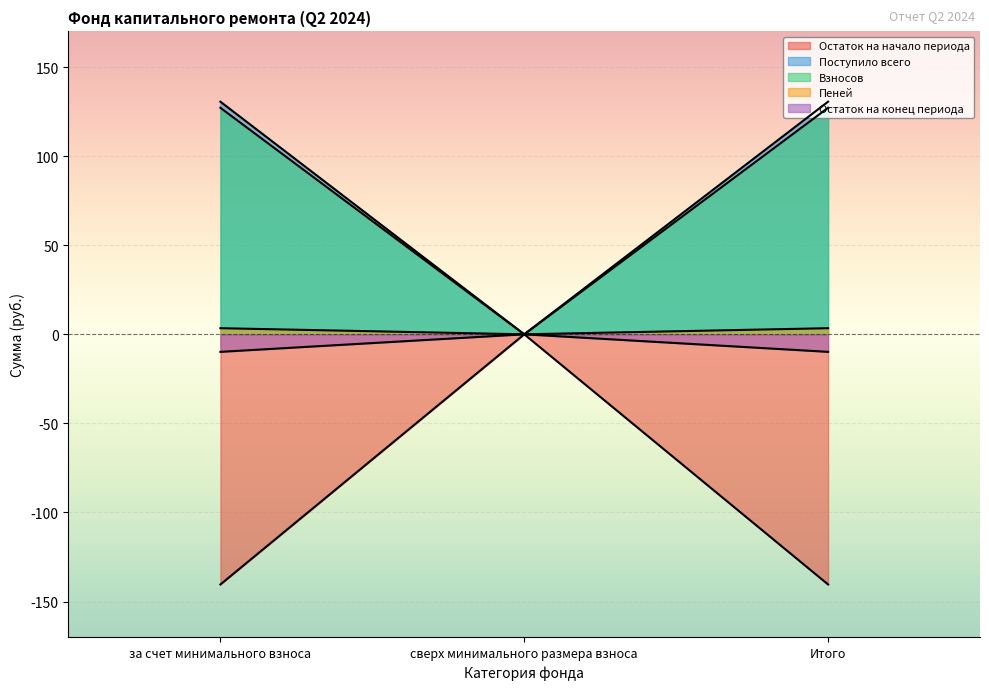

At which category is the sum across all series the highest?

за счет минимального взноса